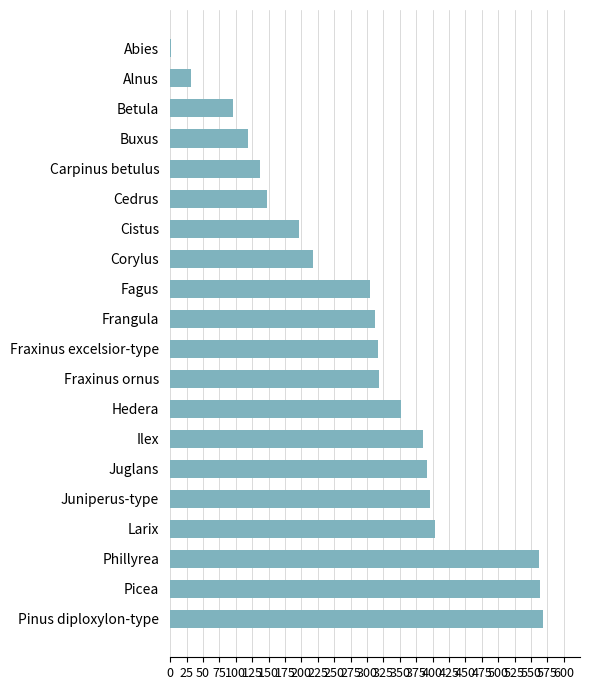

At which label is the value closest to 284?

Fagus